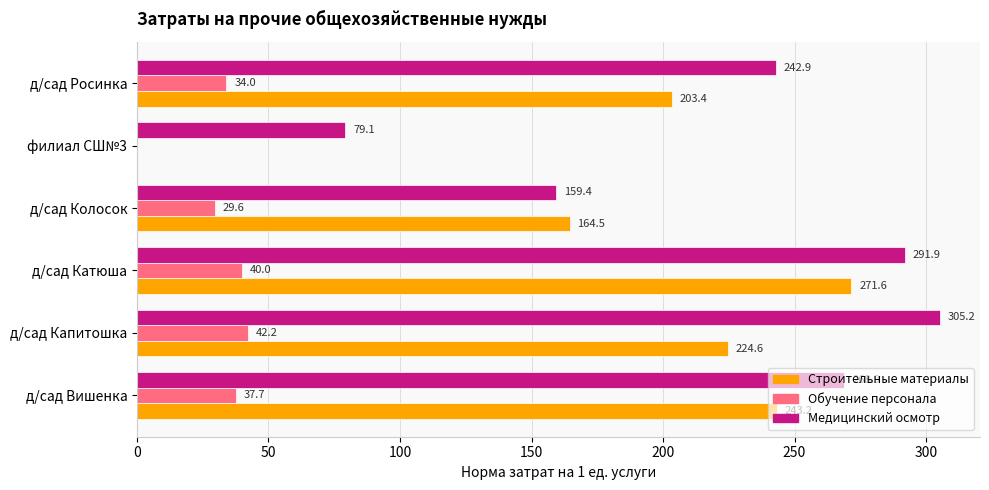

Which series changed the most between филиал СШ№3 and д/сад Росинка?

Строительные материалы